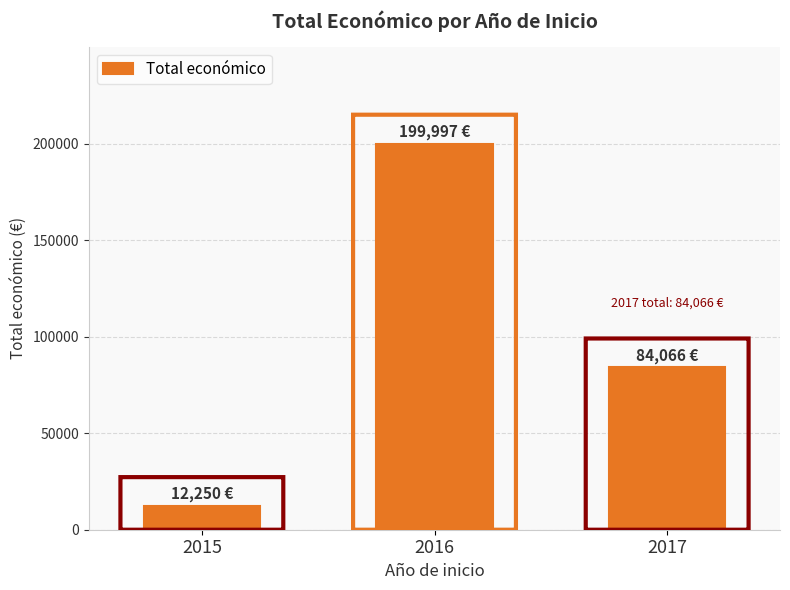

What is the ratio of the value at 2015 to the value at 2016?

0.1